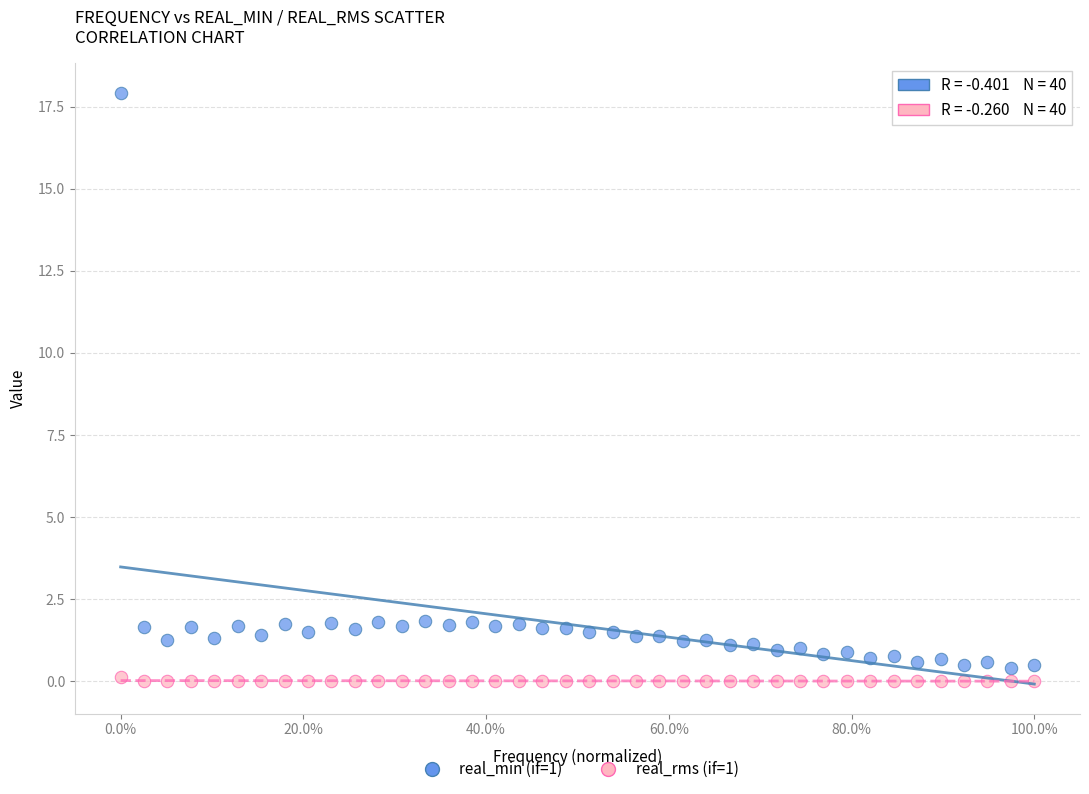

What are all the series names shown in the legend?

real_min (if=1), real_rms (if=1)